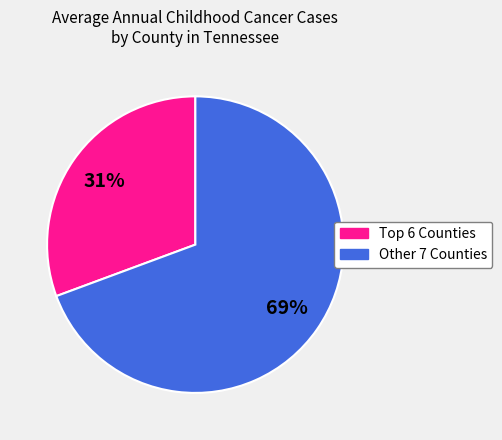

To the nearest percent, what is the average slice percentage?

50%